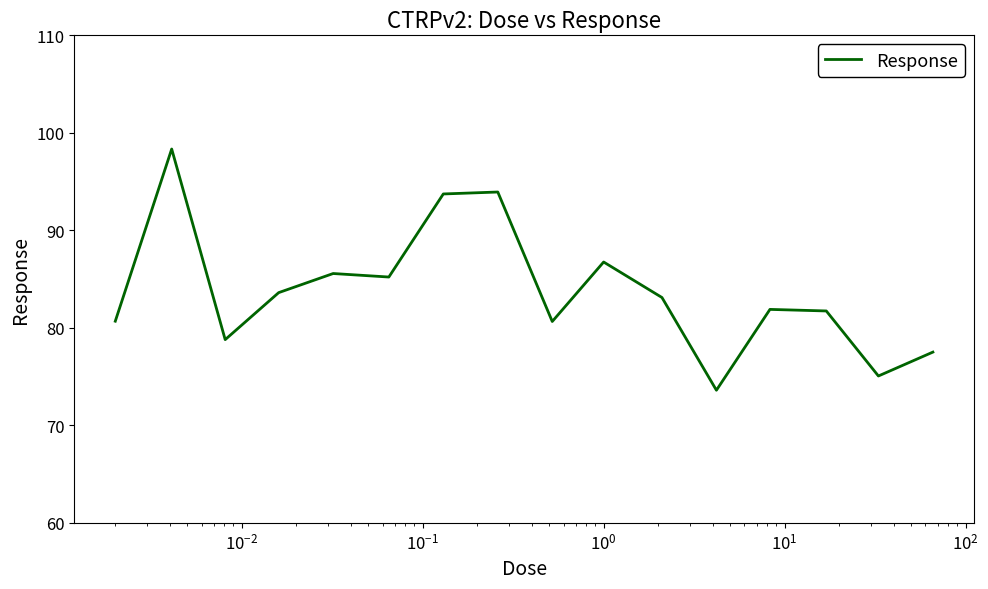

What is the difference between the maximum and minimum values?

24.7